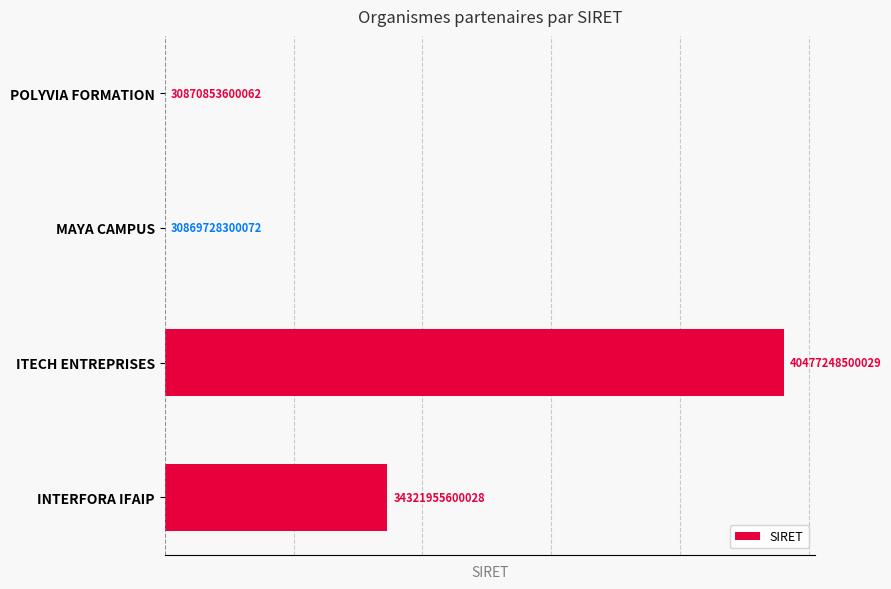

Are the bars grouped side by side (vs. stacked)?

No